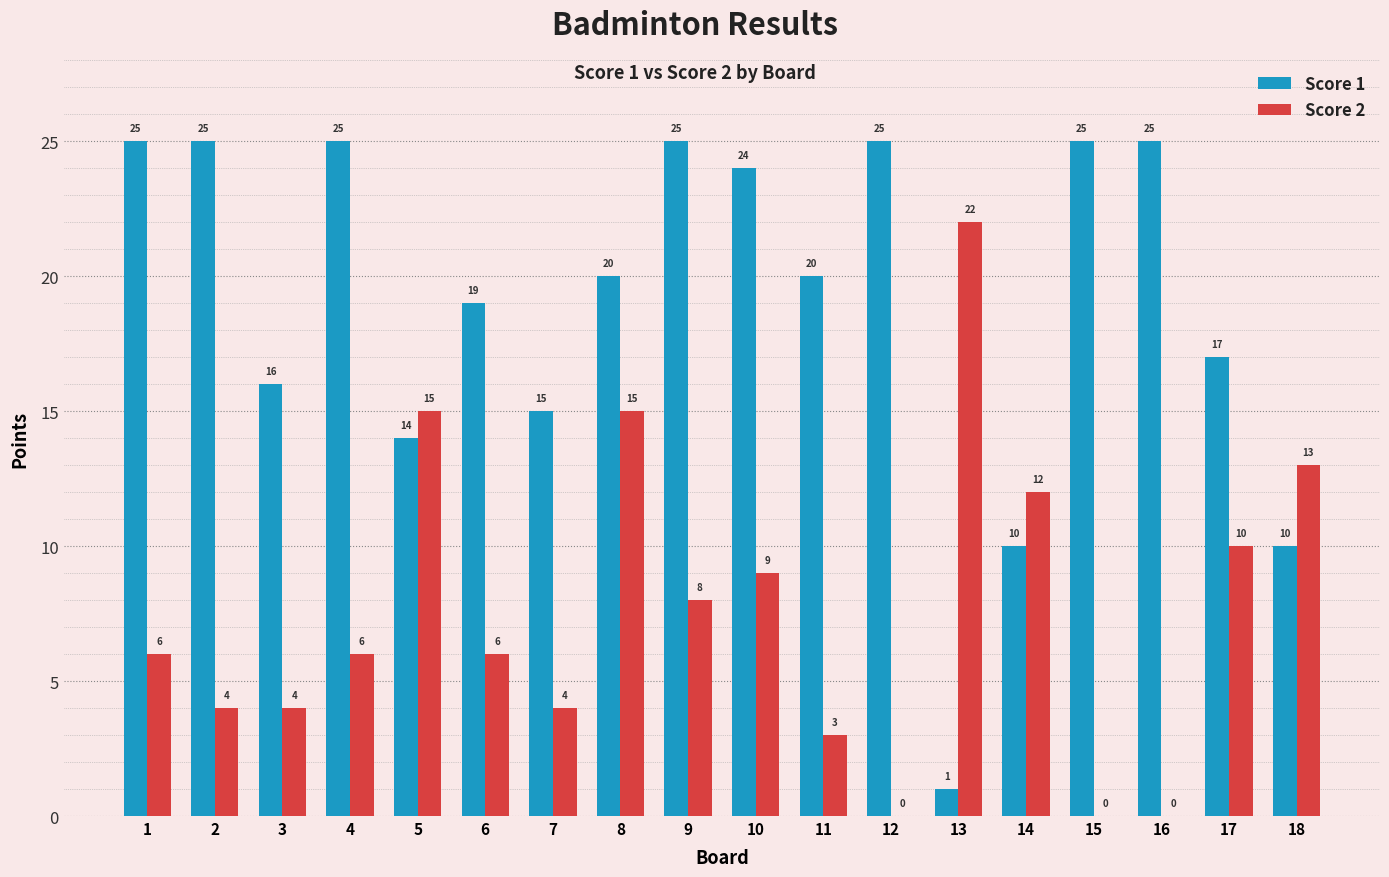

What value does the Score 1 series have at 8?

20